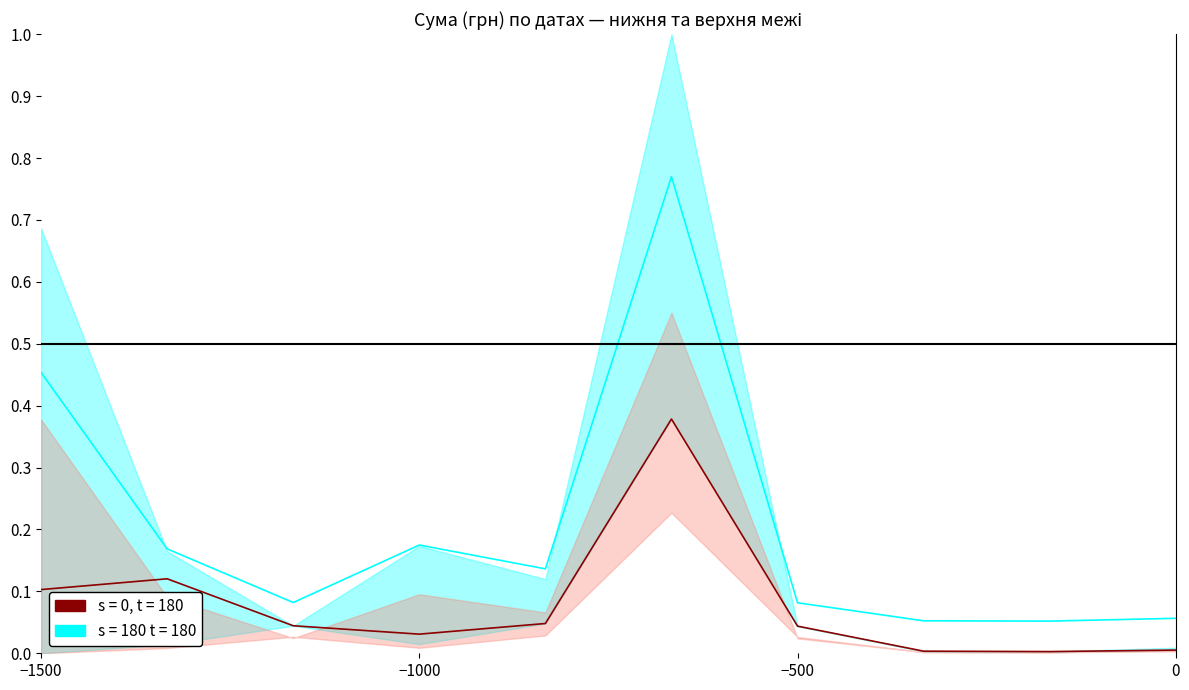

How many lines are shown in the chart?

2